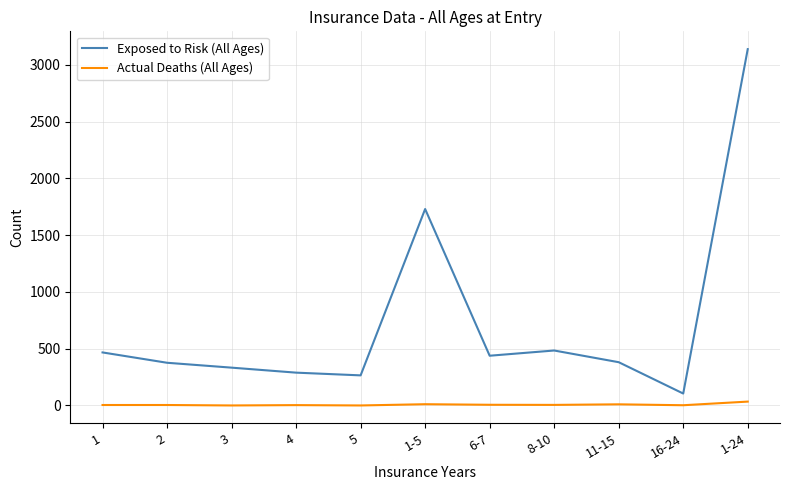

What is the difference between the maximum and minimum values in the Exposed to Risk (All Ages) series?

3033